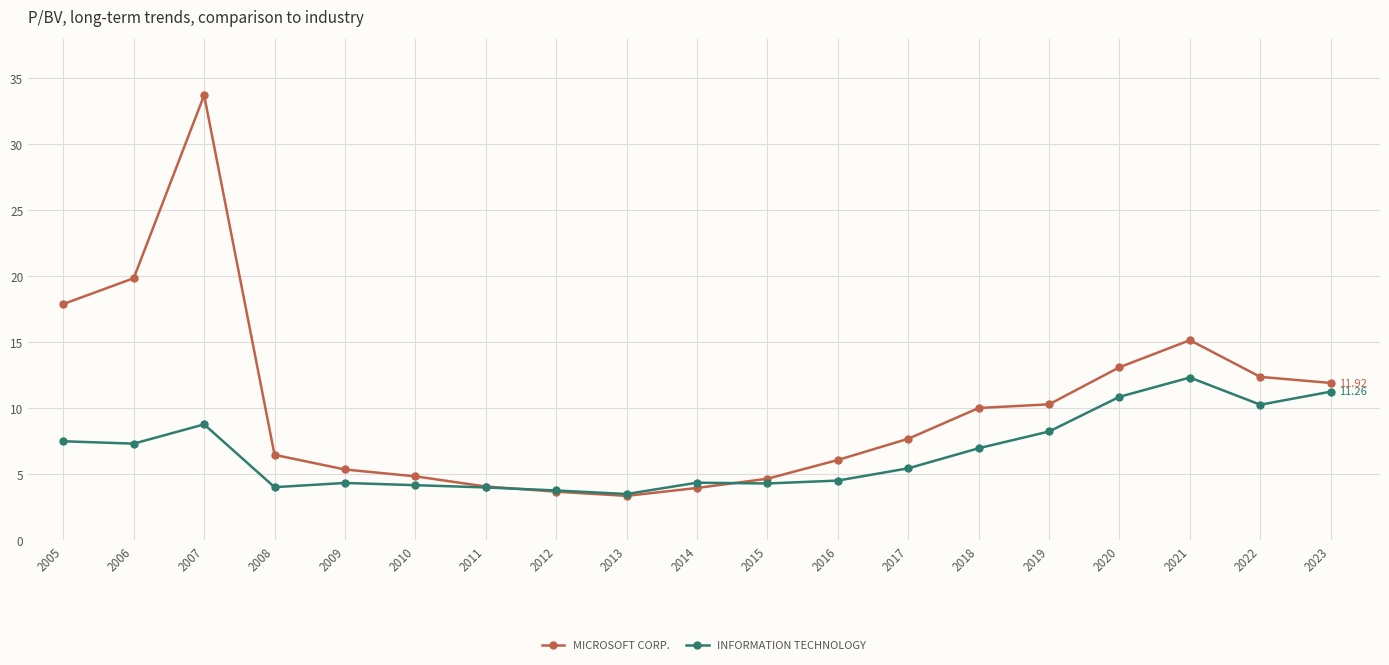

At which category is the sum across all series the highest?

2007